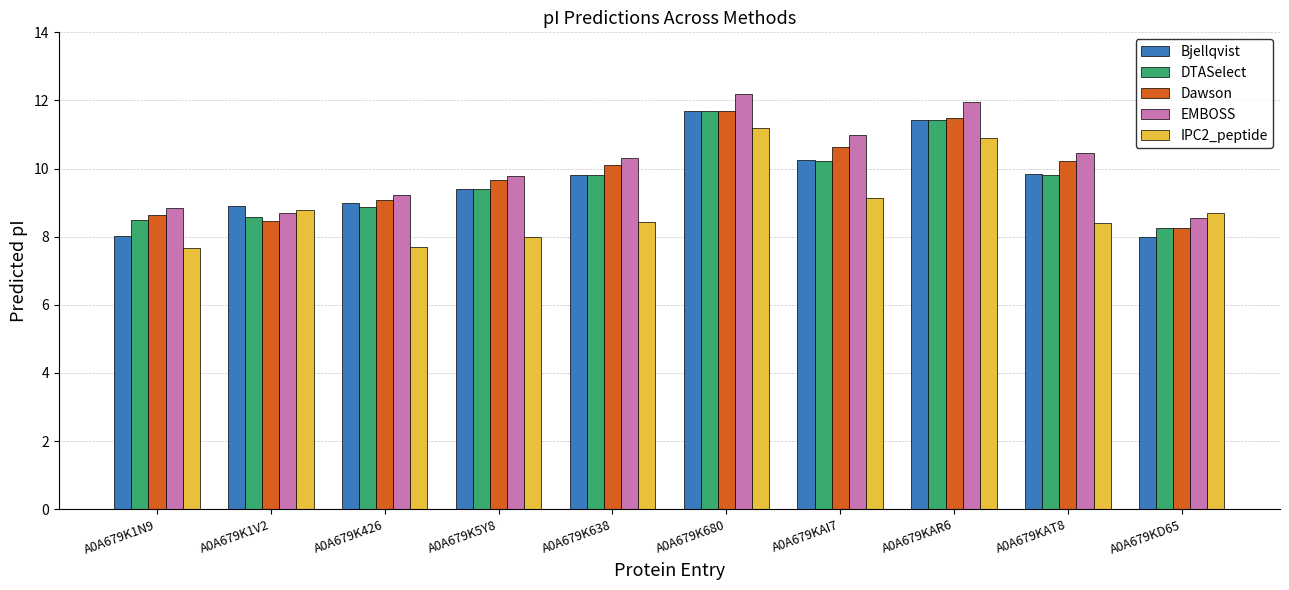

What is the spread (max minus min) of values at A0A679K426?

1.5